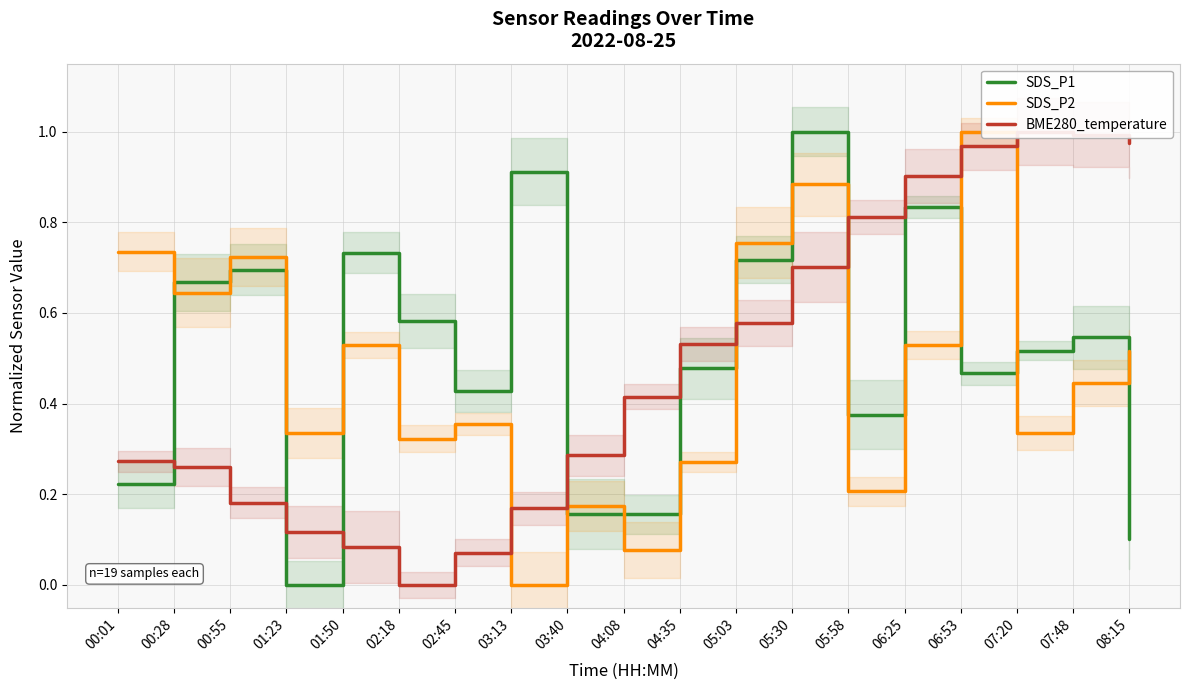

Rank the series at 02:45 from highest to lowest value.

SDS_P1, SDS_P2, BME280_temperature